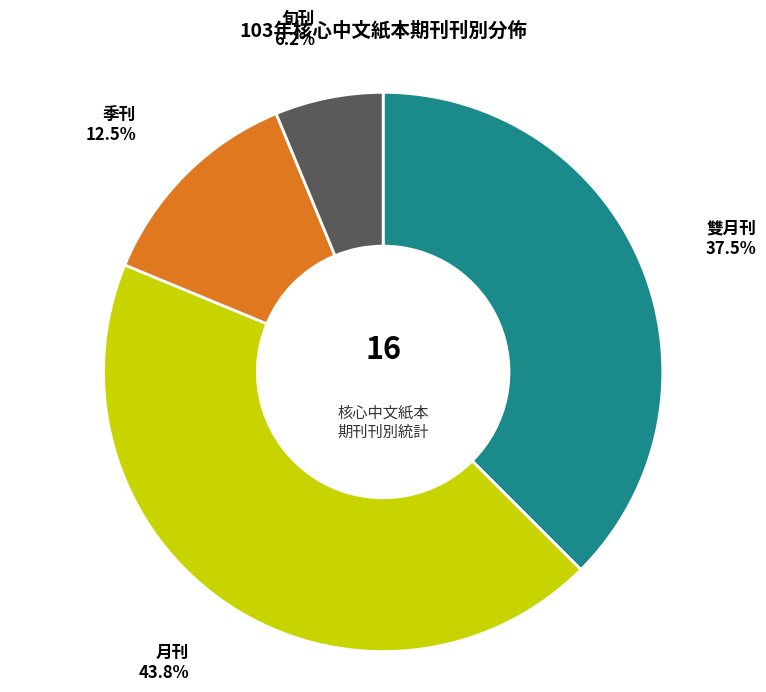

Is there a majority slice in this chart?

No